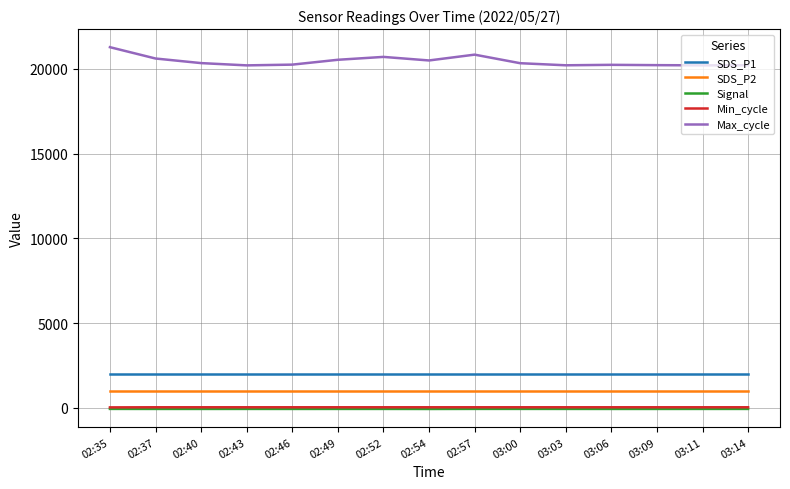

Is the value of Signal at 02:46 greater than the value of Max_cycle at 02:43?

No